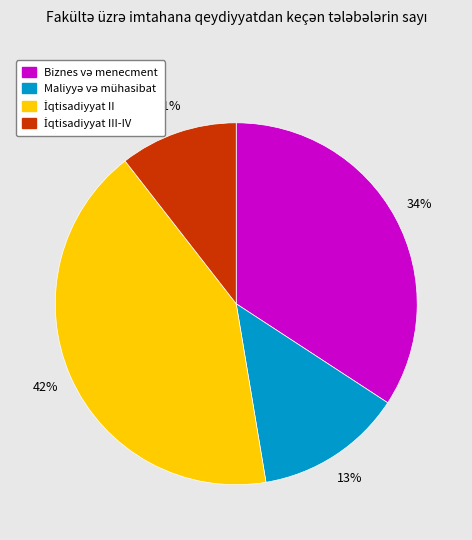

To the nearest percent, what is the average slice percentage?

25%